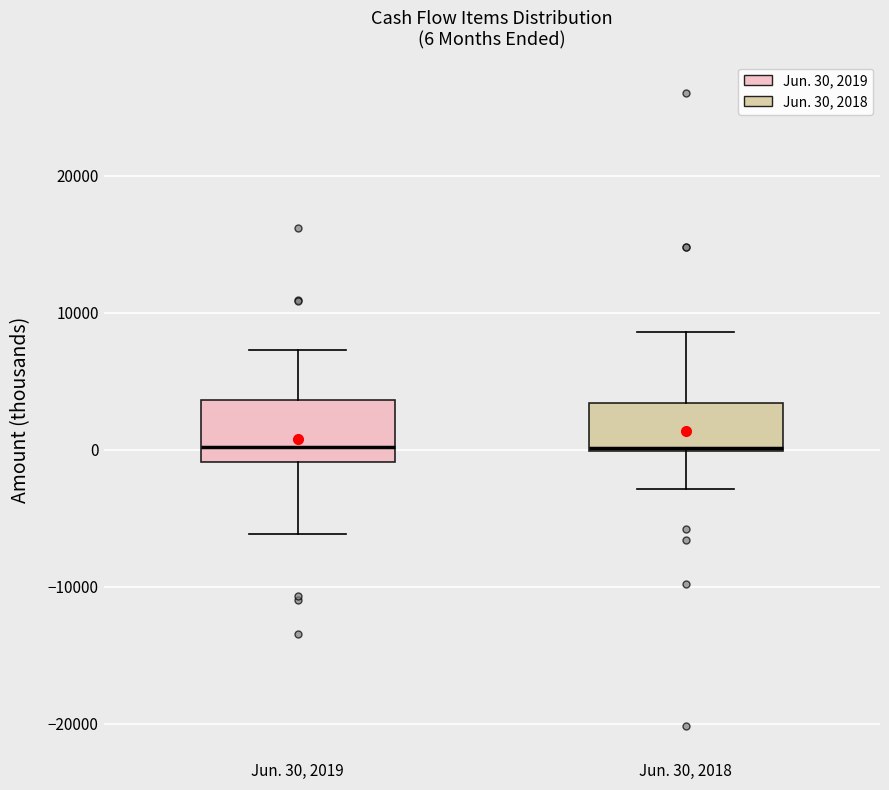

Comparing the boxes themselves (not the whiskers), which one is the tallest?

Jun. 30, 2019